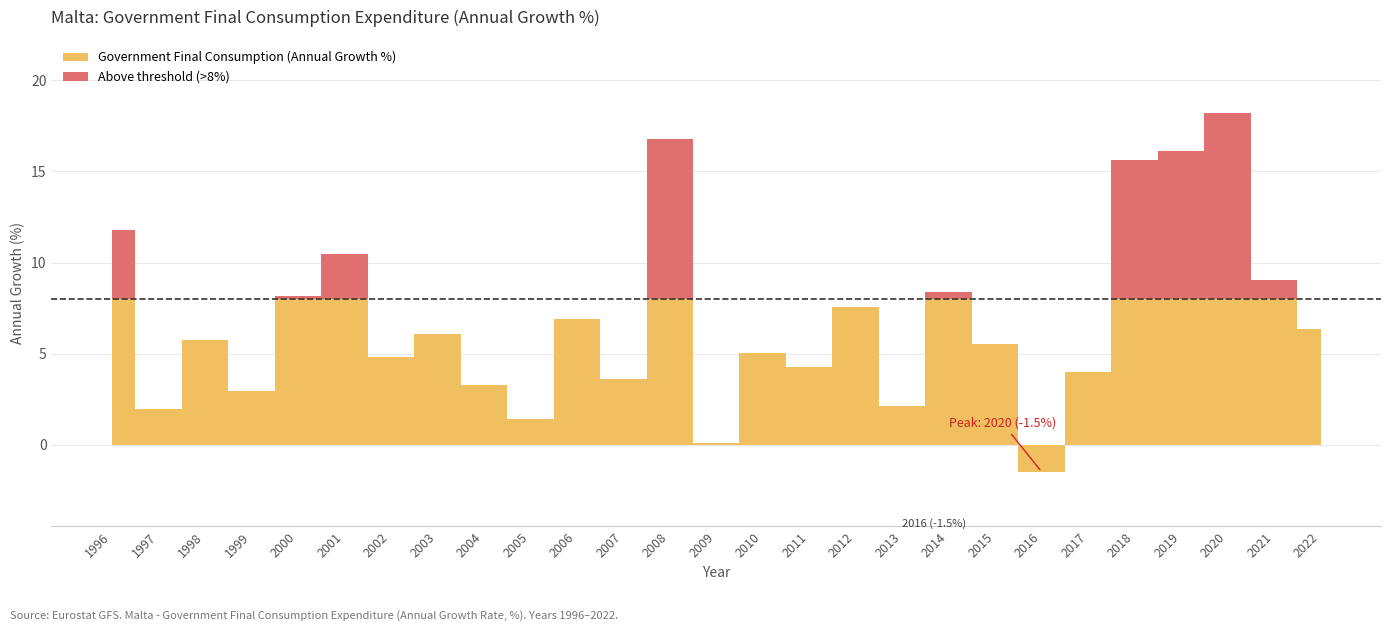

How many data points are less than 5?

11